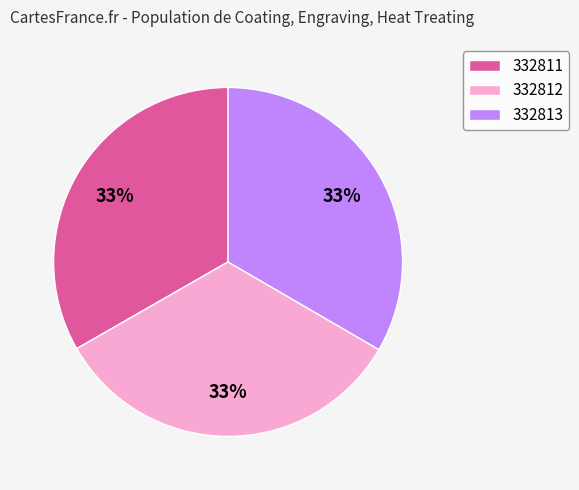

How many slices are in this pie chart?

3